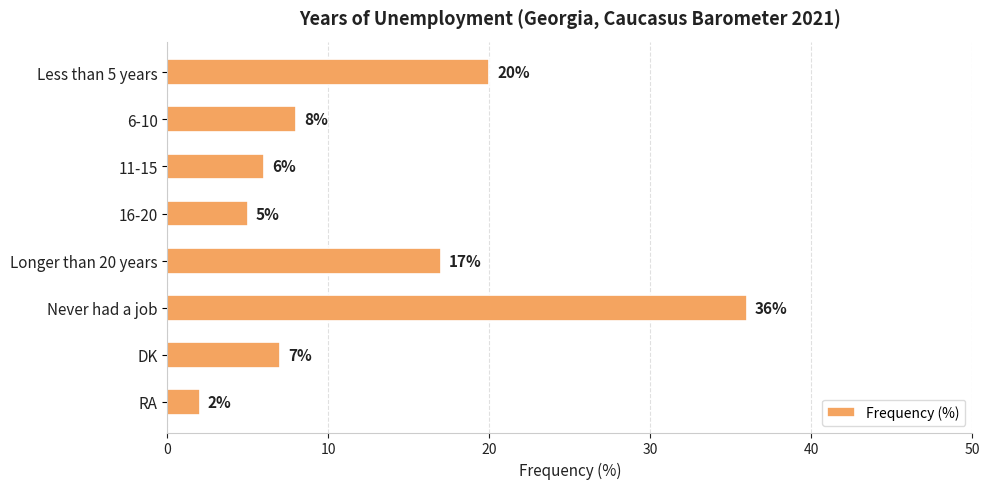

List the labels in order of value, largest first.

Never had a job, Less than 5 years, Longer than 20 years, 6-10, DK, 11-15, 16-20, RA